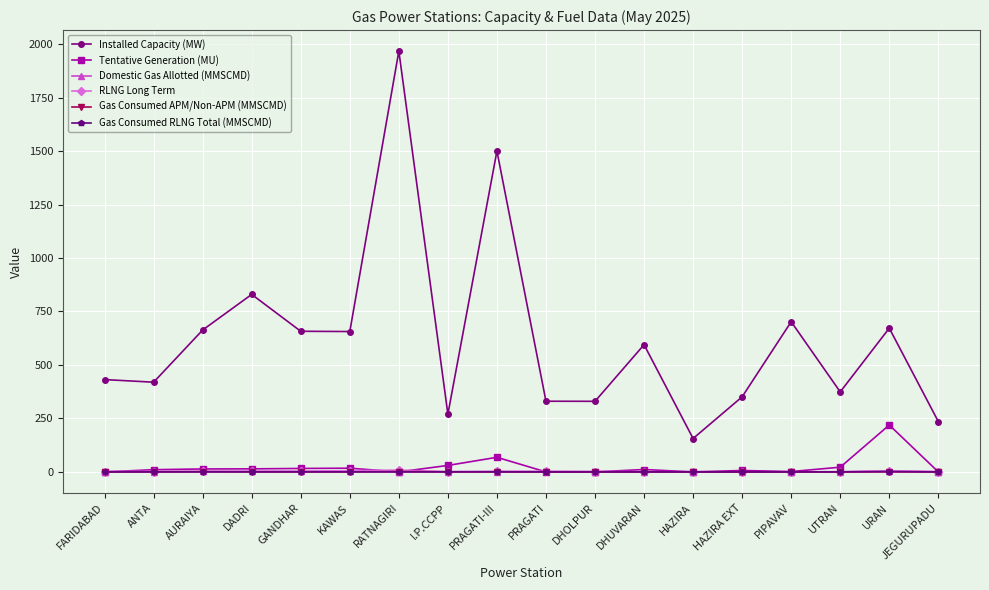

At how many categories does at least one series exceed 1690?

1